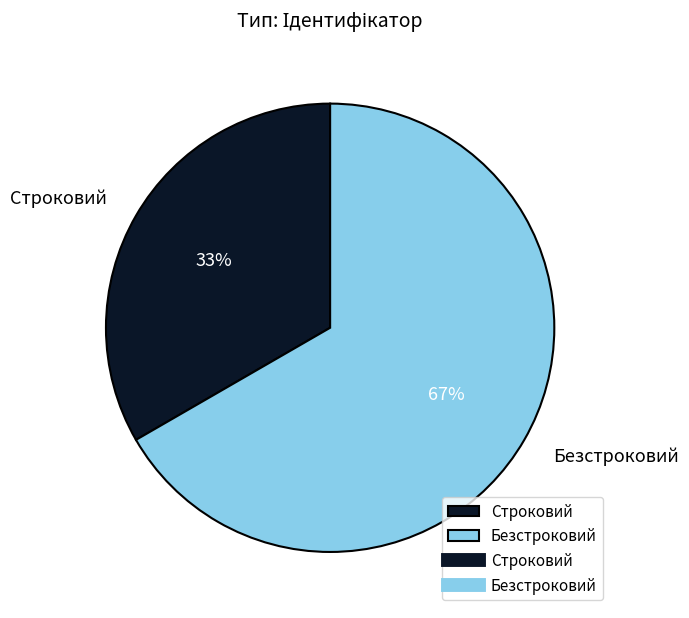

Is it true that Строковий is 33% of the pie?

True